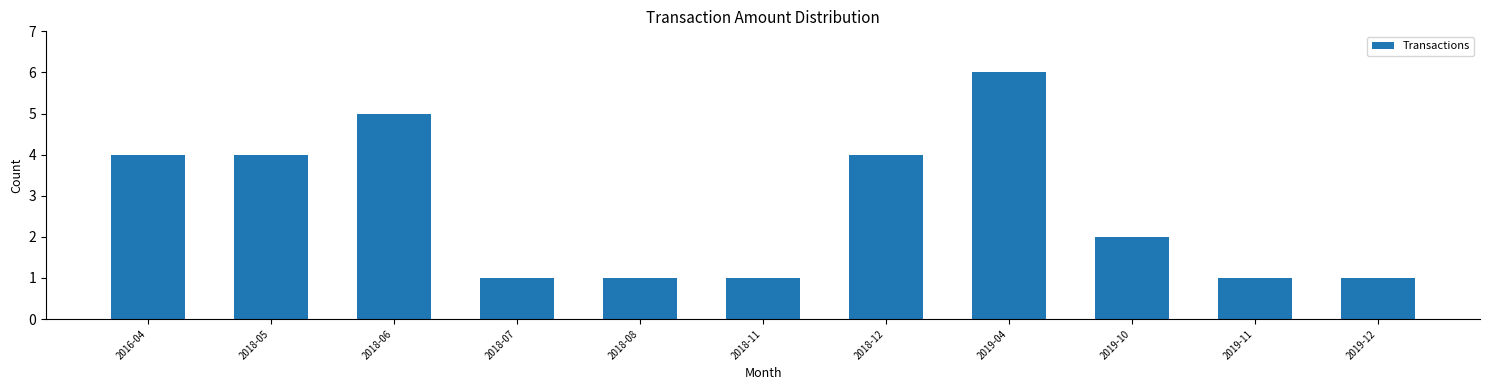

Reading left to right, extract all data points from this chart.

4	4	5	1	1	1	4	6	2	1	1